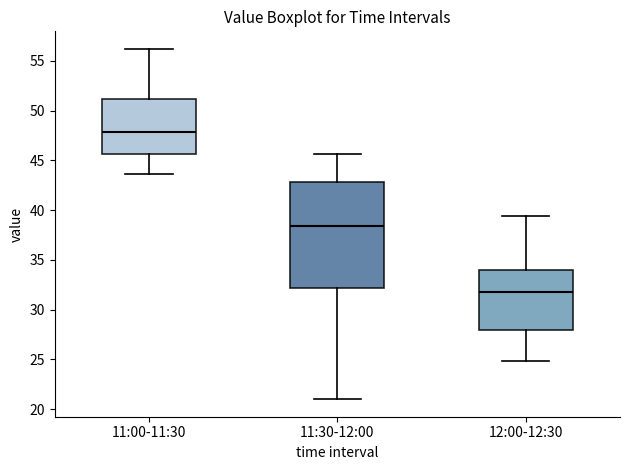

Reading left to right, read every box against the y-axis: the position of its median line, the range the box covers, and the ends of its whiskers. The values are not printed on the chart, so give them approximately, as read against the axis.

11:00-11:30: median 48.0, box 45.5 to 51.0, whiskers 43.5 to 56.0
11:30-12:00: median 38.5, box 32.0 to 43.0, whiskers 21.0 to 45.5
12:00-12:30: median 32.0, box 28.0 to 34.0, whiskers 25.0 to 39.5